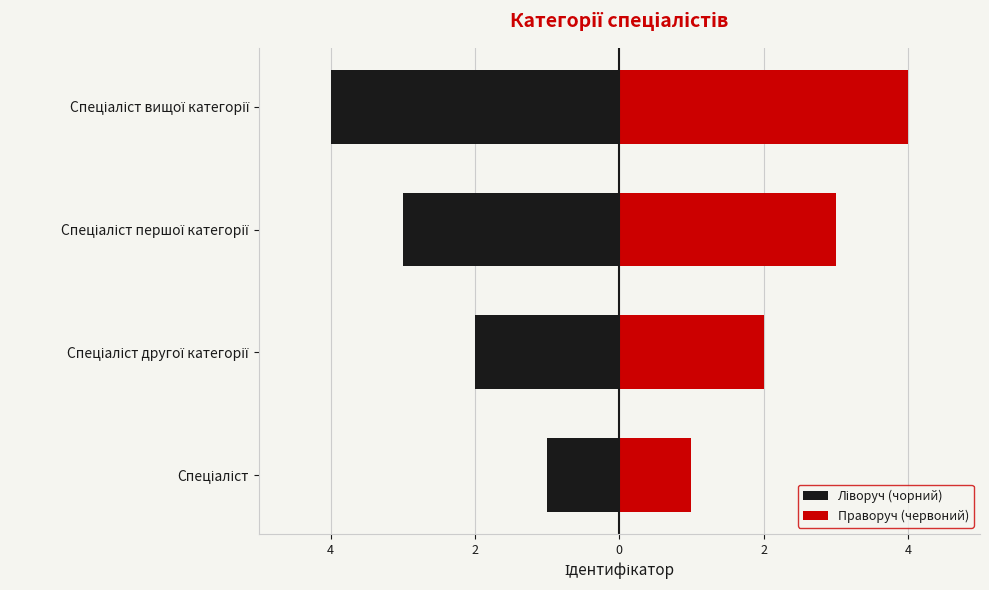

Reading left to right, extract all data points from this chart.

Ліворуч (чорний): -1	-2	-3	-4
Праворуч (червоний): 1	2	3	4